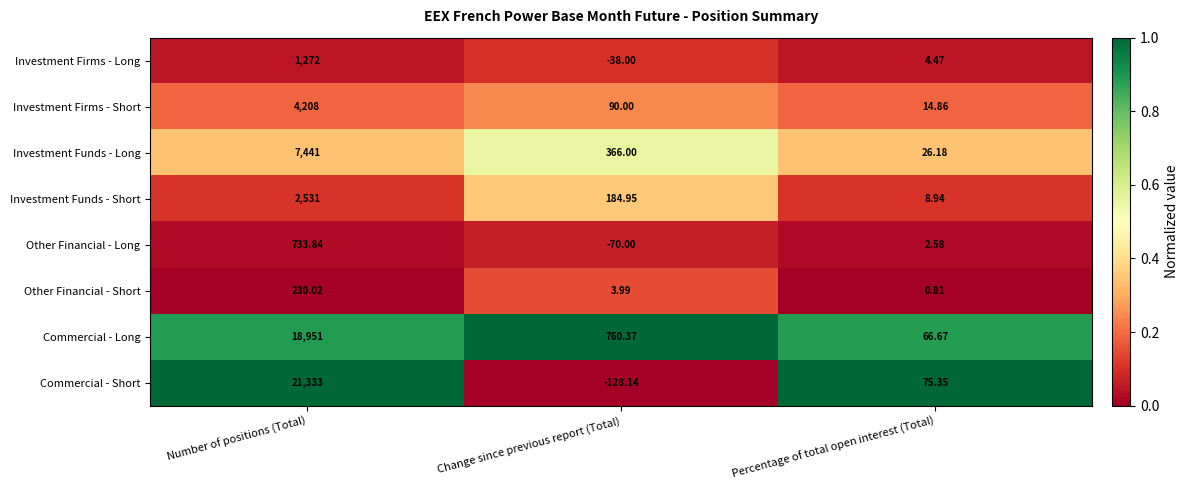

Which series has the largest range (max minus min)?

Commercial - Short